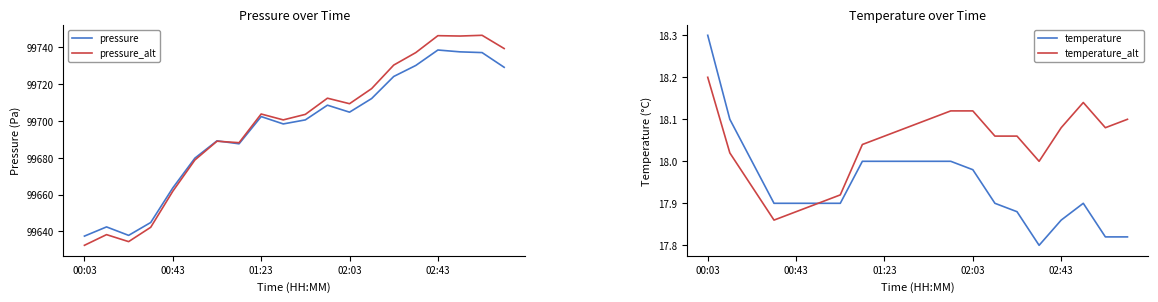

Count the number of categories in the chart.

20